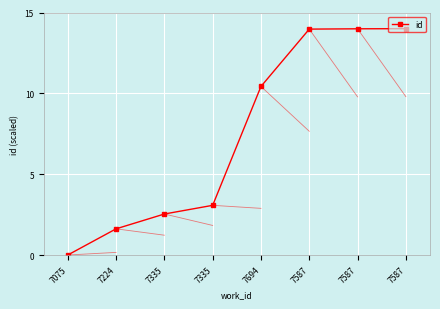

Rank the categories by value from lowest to highest.

7075, 7224, 7335, 7335, 7694, 7587, 7587, 7587